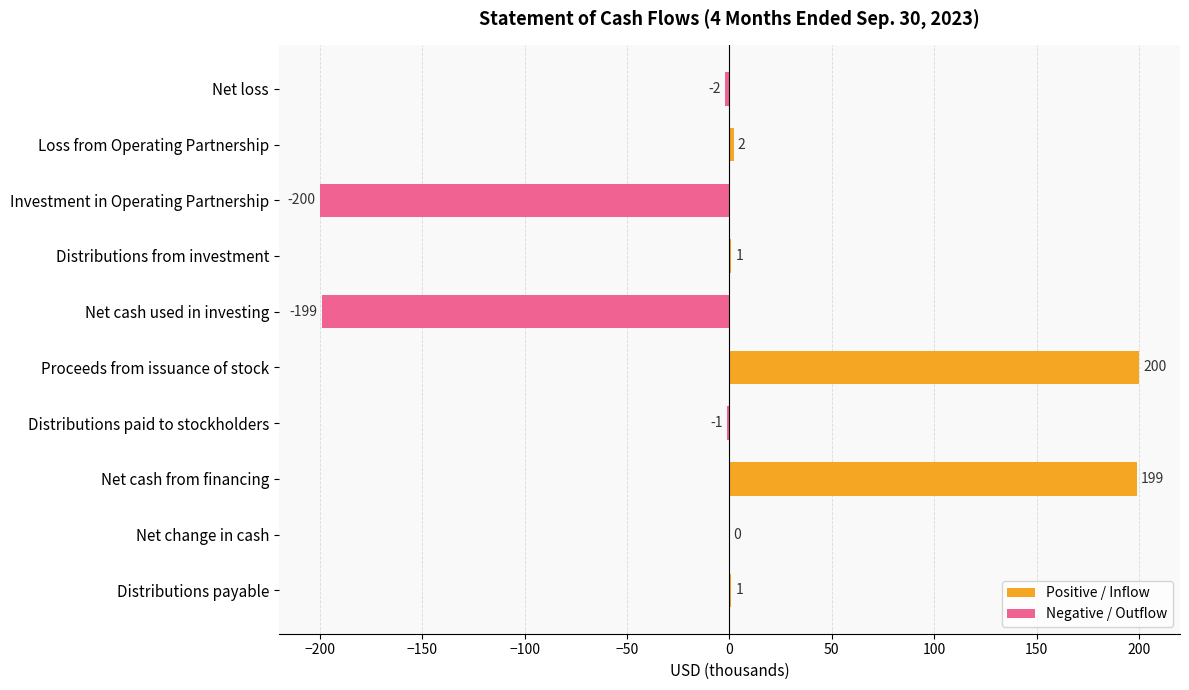

What are all the series names shown in the legend?

Positive / Inflow, Negative / Outflow